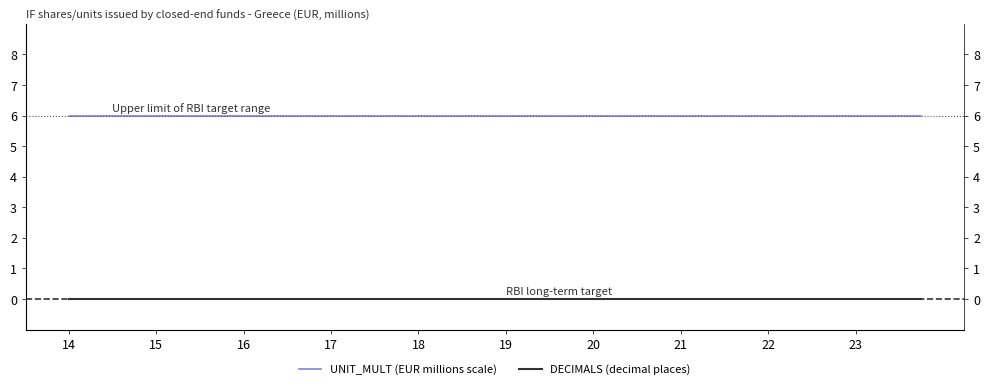

What is the total value across all series at 14?

6